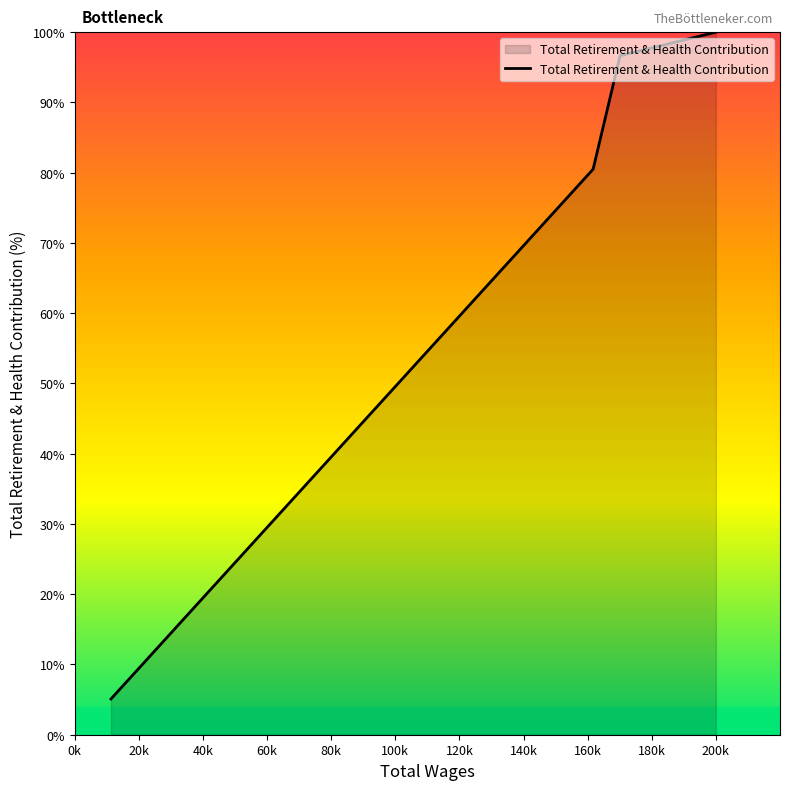

True or false: the data has more than 0 interior local peaks.

False